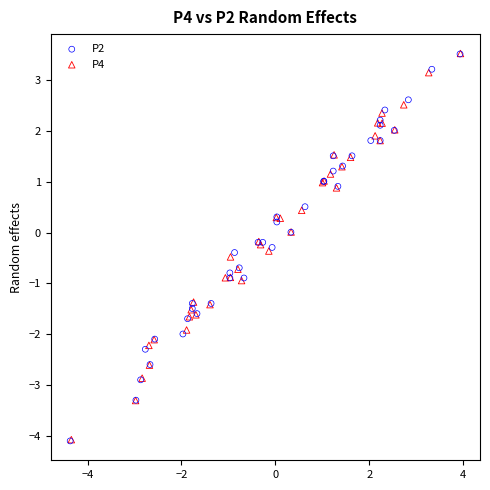

Which series has the widest spread of Y values?

P2